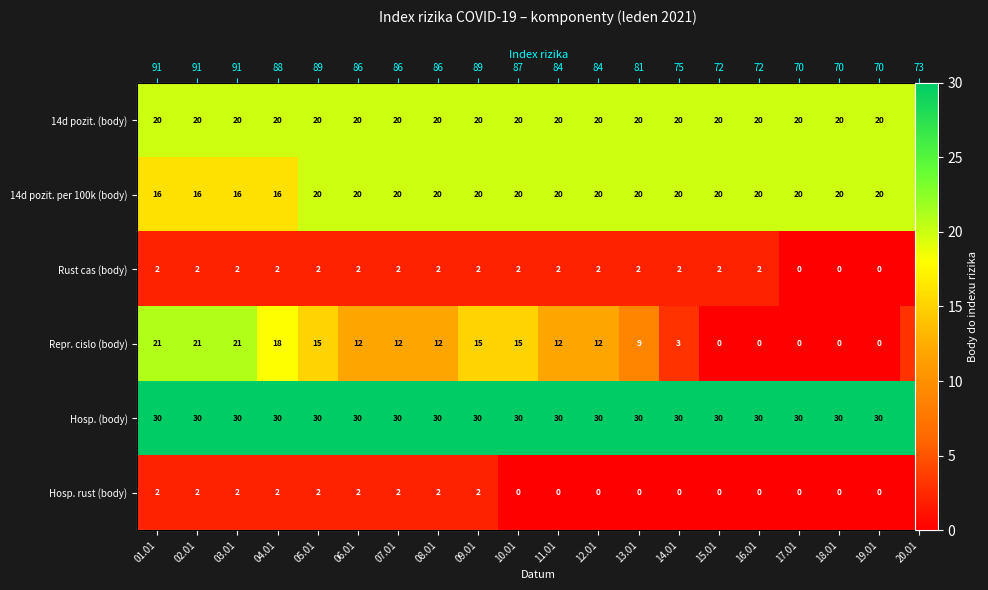

At 06.01, list the series in order from largest to smallest.

Hosp. (body), 14d pozit. (body), 14d pozit. per 100k (body), Repr. cislo (body), Rust cas (body), Hosp. rust (body)